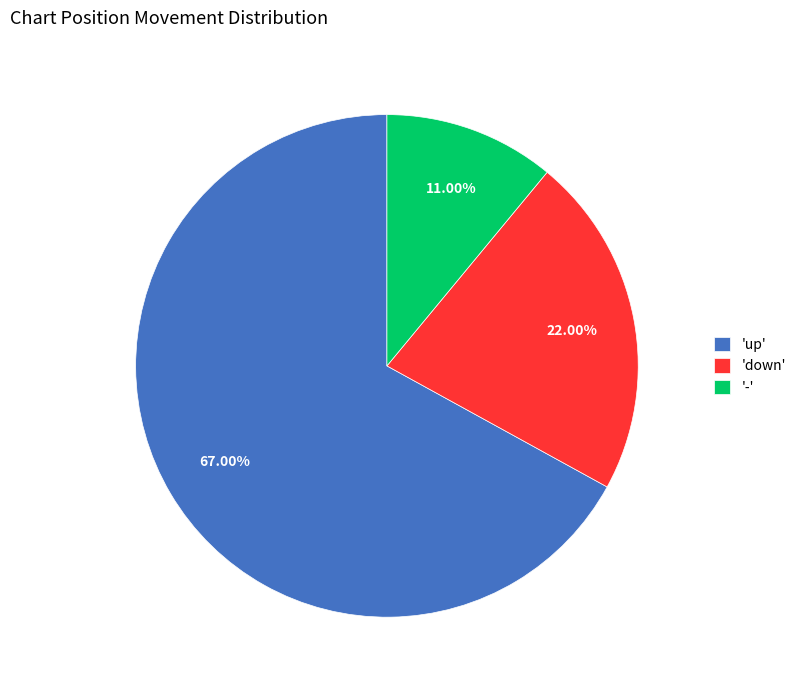

Which slice is the largest?

'up'